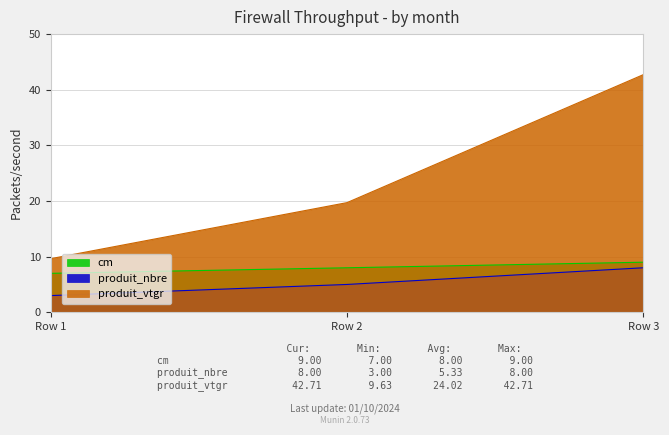

True or false: cm has a value of 13.5 at Row 3.

False